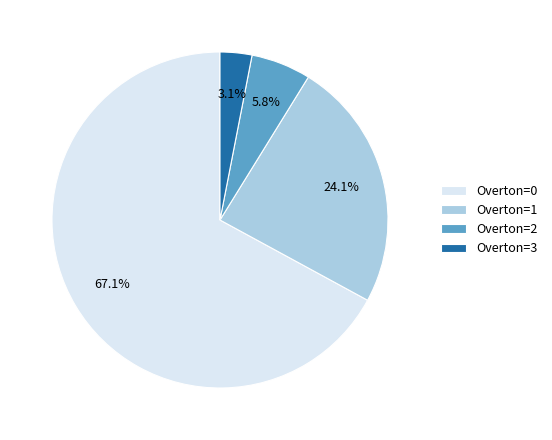

Which has a higher value, Overton=3 or Overton=0?

Overton=0